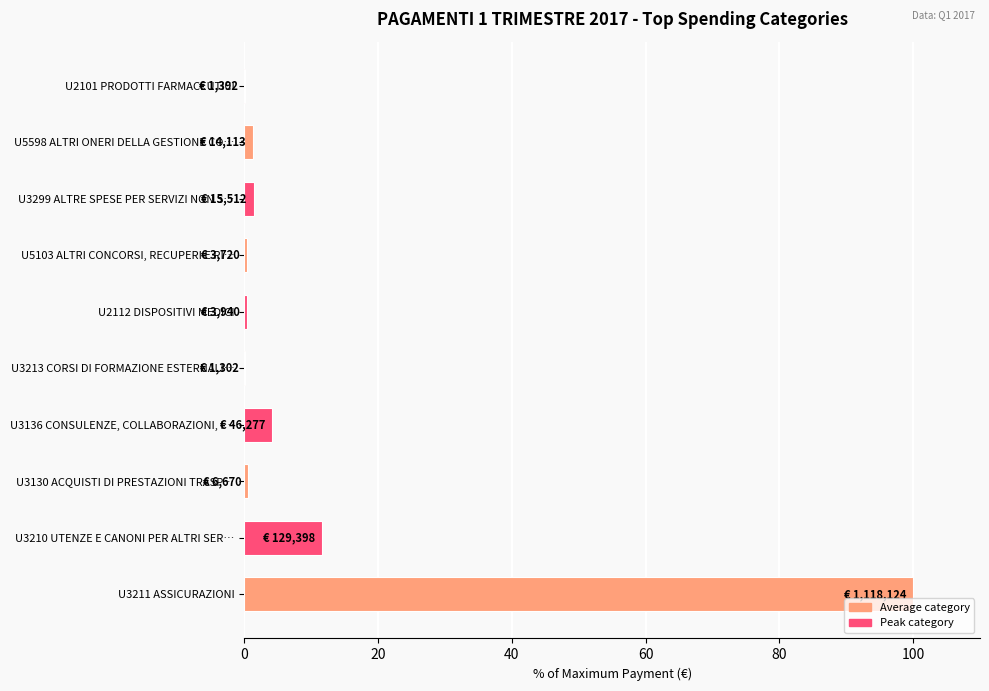

The chart shows a value of 11.6 at U3210 UTENZE E CANONI PER ALTRI SER…. True or false?

True